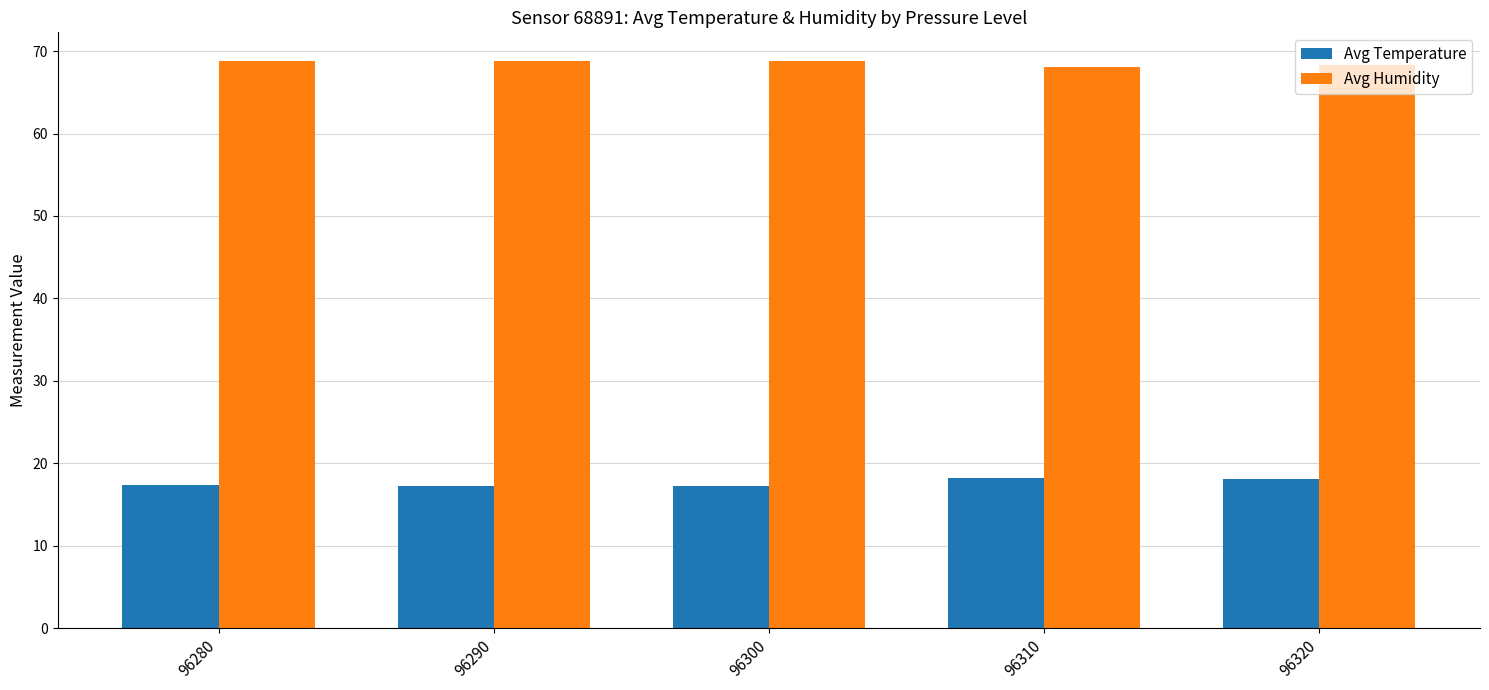

Is the value of Avg Temperature at 96300 greater than the value of Avg Humidity at 96280?

No